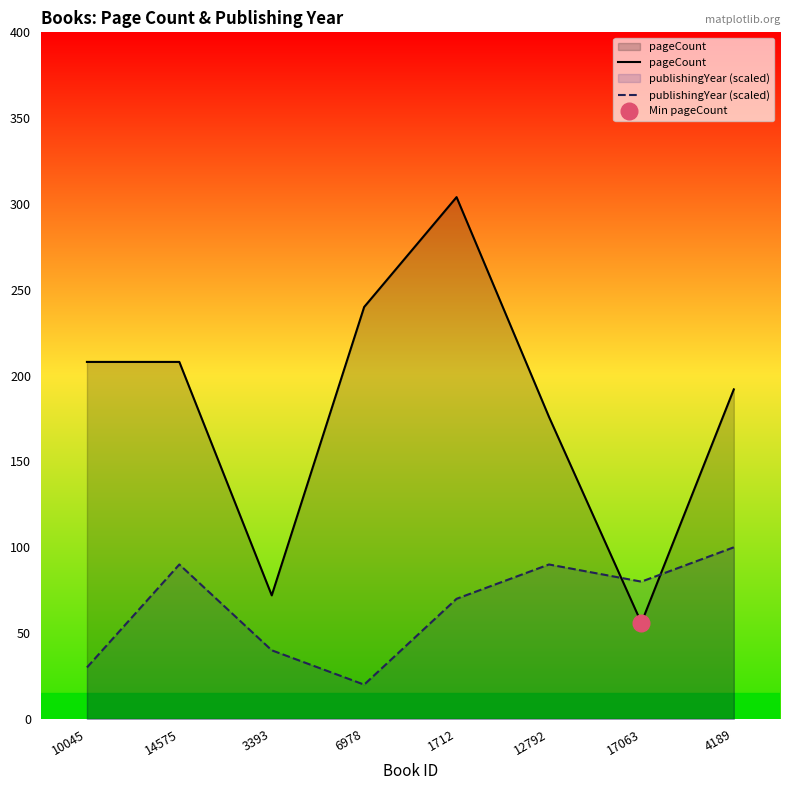

What are all the series names shown in the legend?

pageCount, publishingYear (scaled)